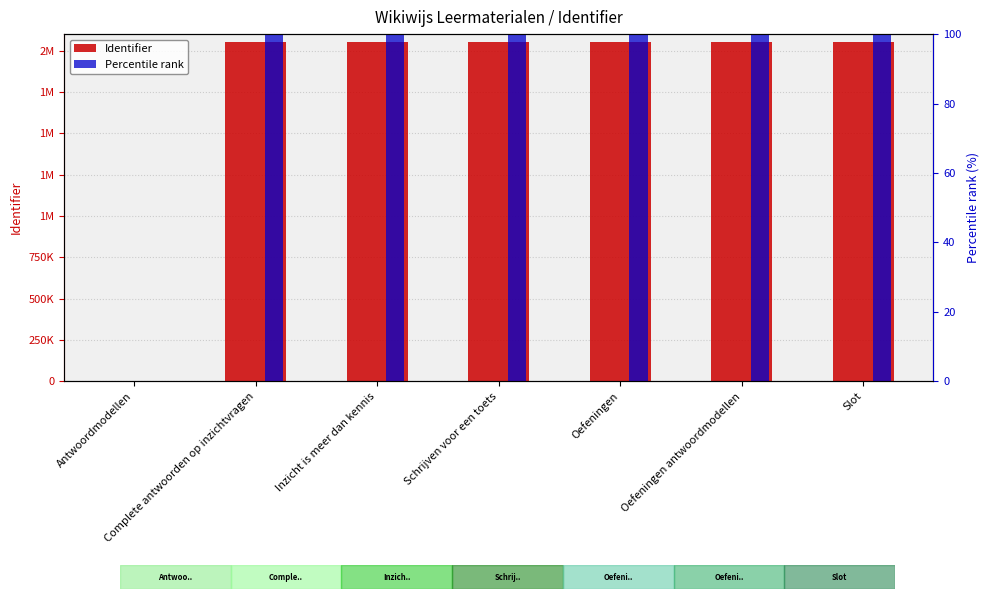

What is the sum of all Percentile rank values?

599.8